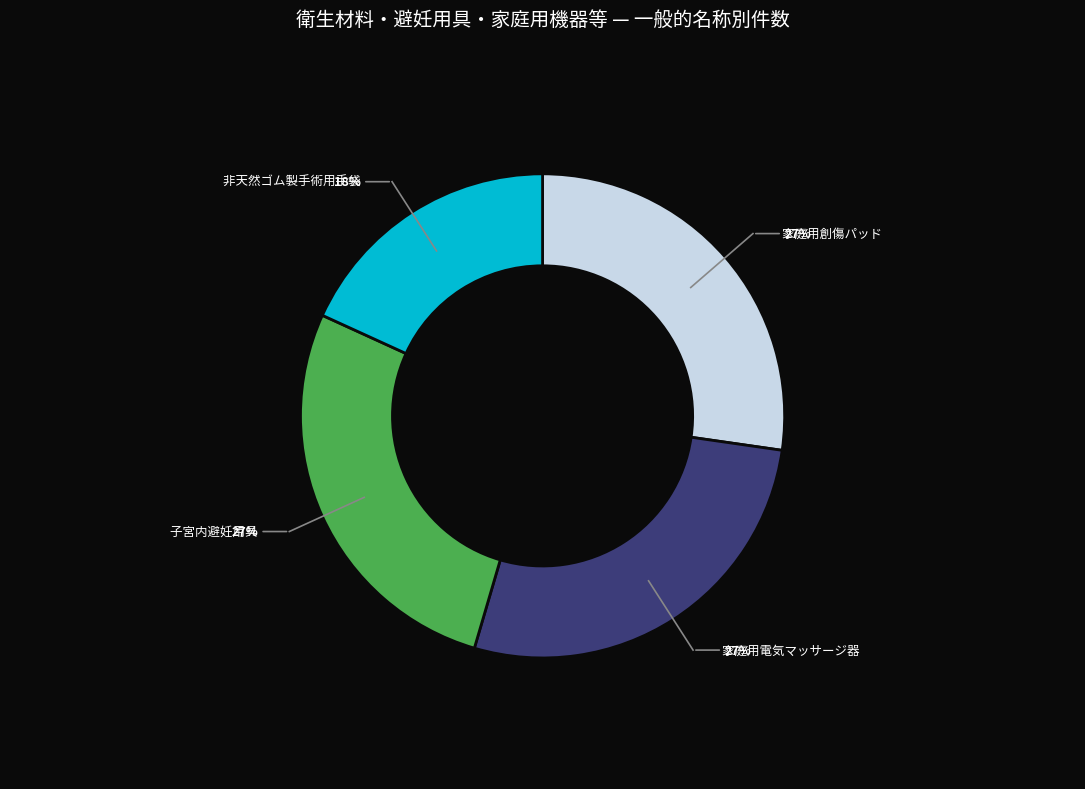

How many slices are in this pie chart?

4